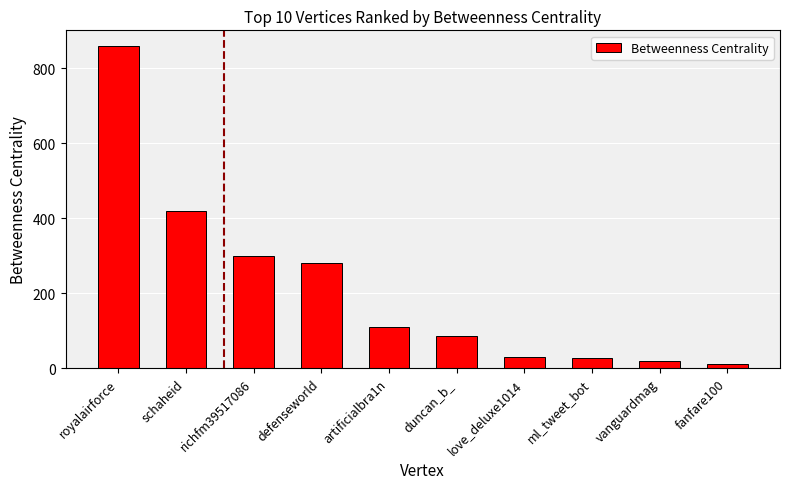

Does the chart contain stacked bars?

No